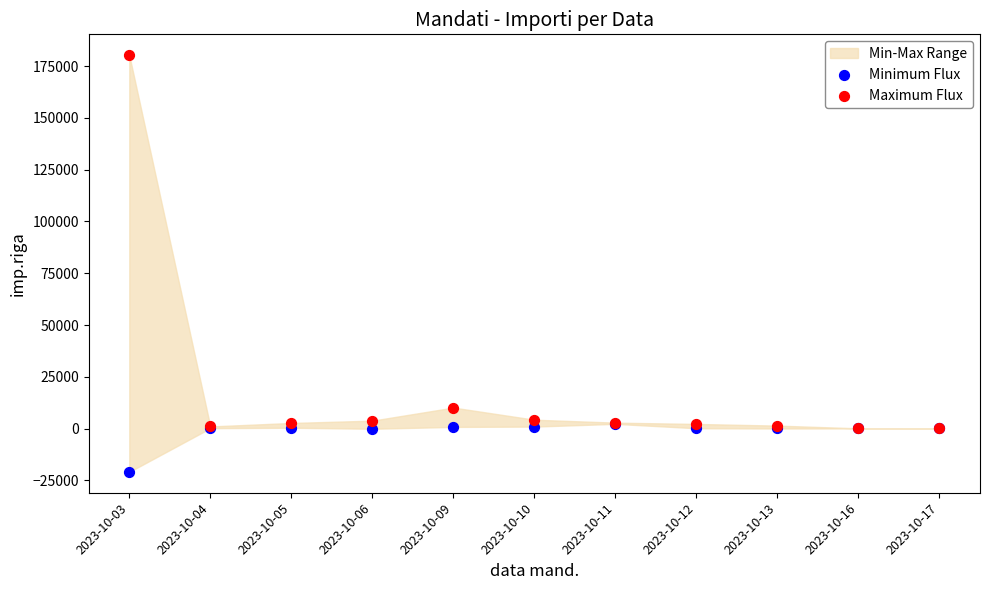

In the Maximum Flux series, what Y value is closest to 90189?

10132.9